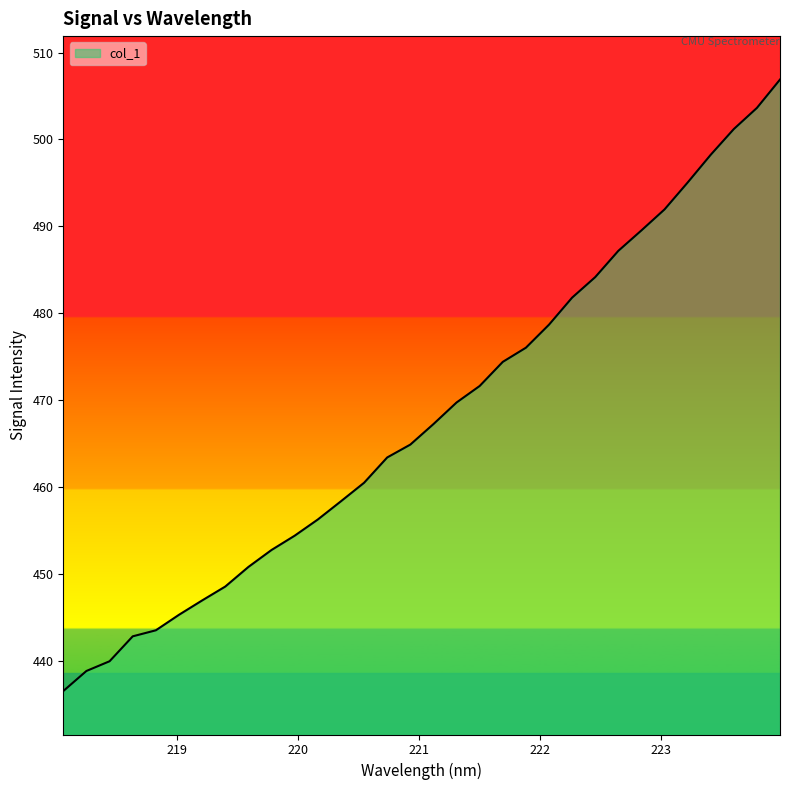

What is the difference between the maximum and minimum values?

70.4